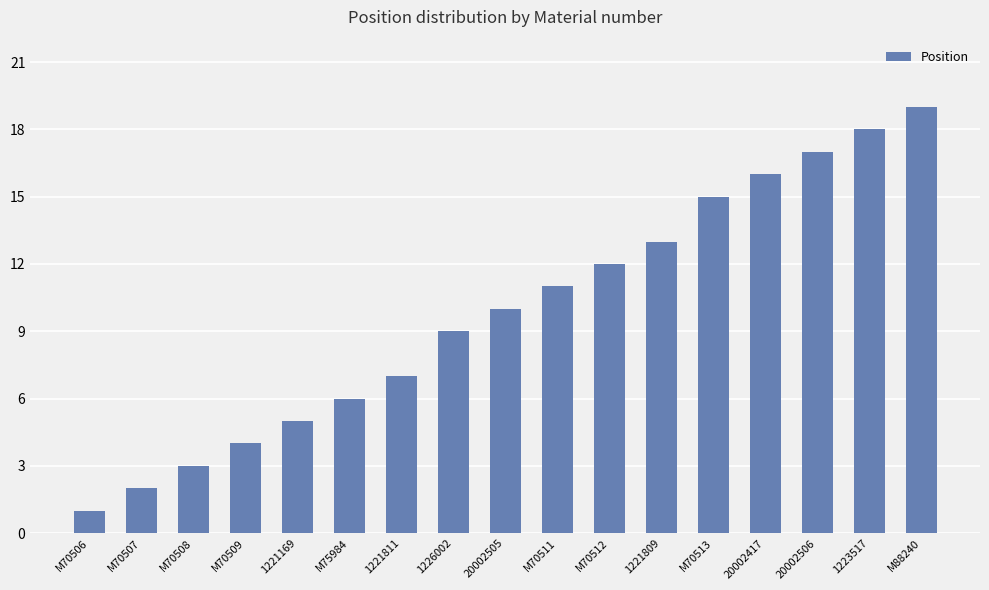

Rank the categories by value from lowest to highest.

M70506, M70507, M70508, M70509, 1221169, M75984, 1221811, 1226002, 20002505, M70511, M70512, 1221809, M70513, 20002417, 20002506, 1223517, M88240